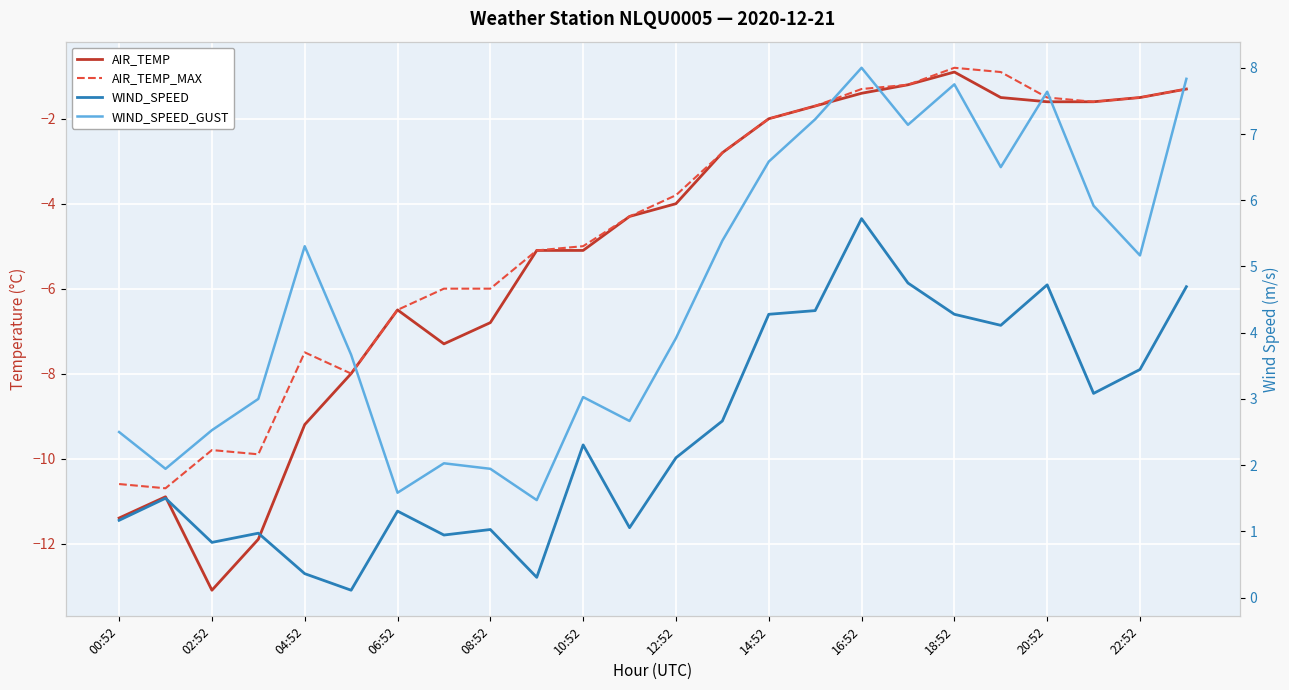

Reading right to left, what are all the values shown in this chart?

AIR_TEMP: -1.3	-1.5	-1.6	-1.6	-1.5	-0.9	-1.2	-1.4	-1.7	-2.0	-2.8	-4.0	-4.3	-5.1	-5.1	-6.8	-7.3	-6.5	-8.0	-9.2	-11.9	-13.1	-10.9	-11.4
AIR_TEMP_MAX: -1.3	-1.5	-1.6	-1.5	-0.9	-0.8	-1.2	-1.3	-1.7	-2.0	-2.8	-3.8	-4.3	-5.0	-5.1	-6.0	-6.0	-6.5	-8.0	-7.5	-9.9	-9.8	-10.7	-10.6
WIND_SPEED: 4.7	3.4	3.1	4.7	4.1	4.3	4.8	5.7	4.3	4.3	2.7	2.1	1.1	2.3	0.3	1.0	0.9	1.3	0.1	0.4	1.0	0.8	1.5	1.2
WIND_SPEED_GUST: 7.8	5.2	5.9	7.6	6.5	7.7	7.1	8.0	7.2	6.6	5.4	3.9	2.7	3.0	1.5	1.9	2.0	1.6	3.7	5.3	3.0	2.5	1.9	2.5